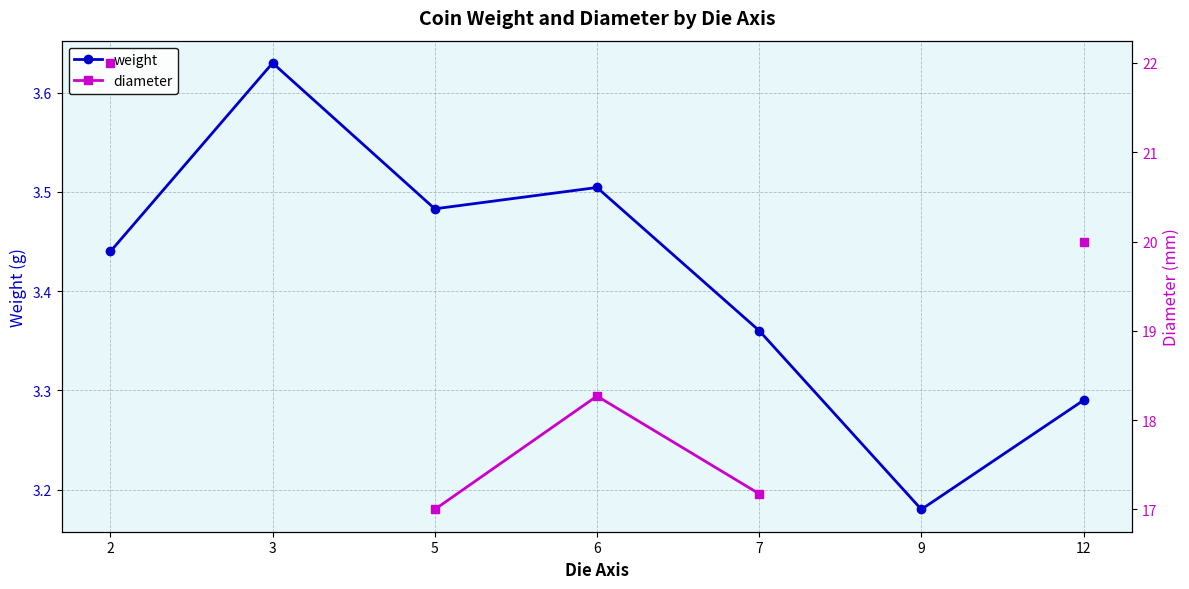

Which series has the largest total across all categories?

weight